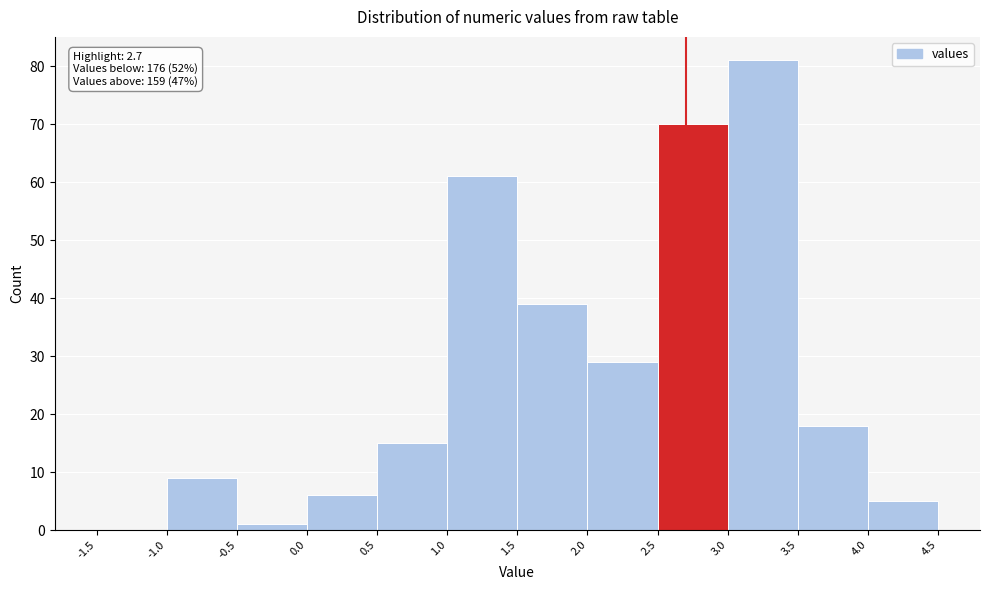

Over which range of the x-axis is the bar tallest?

3.0 to 3.5